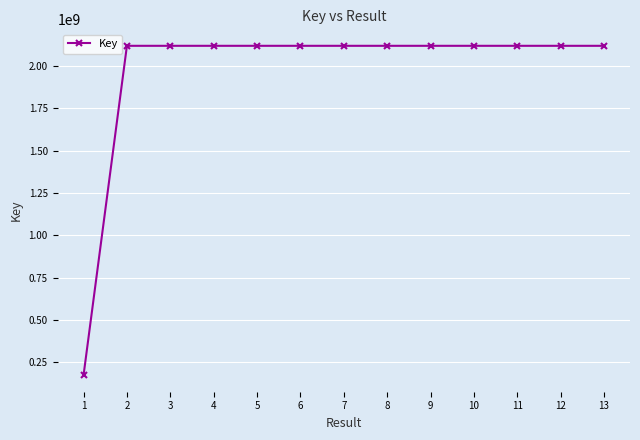

What is the difference between the values at 7 and 5?

12192